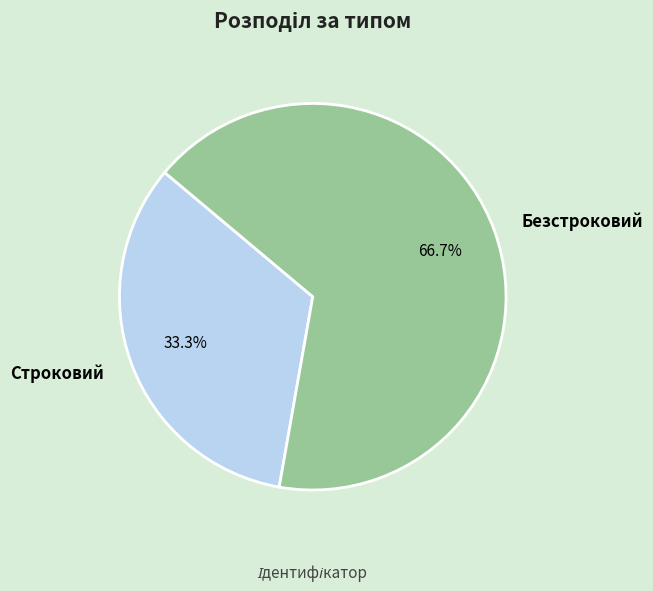

Which slice is the largest?

Безстроковий